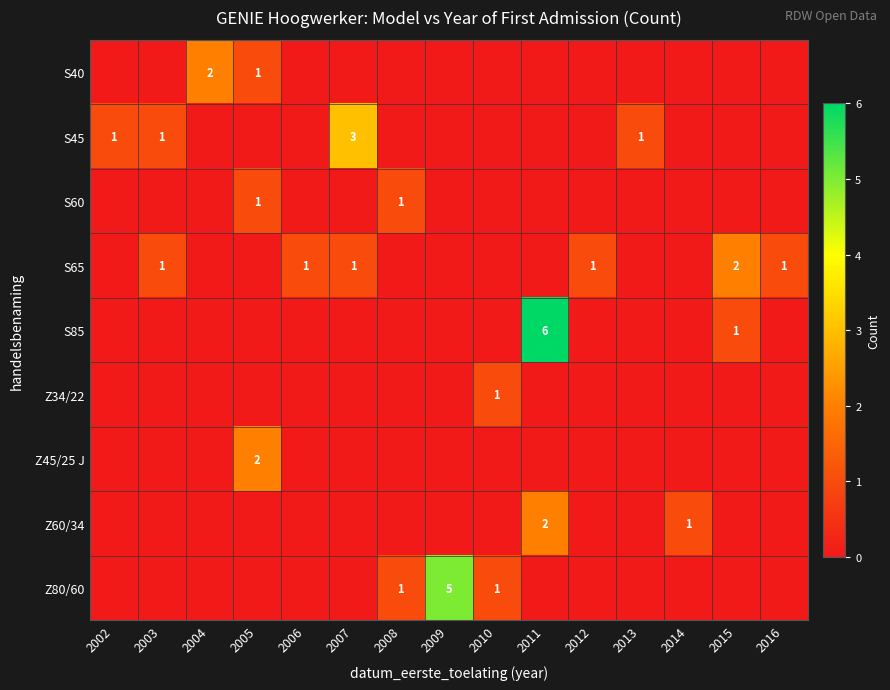

At which label is Z80/60 closest to 2?

2008